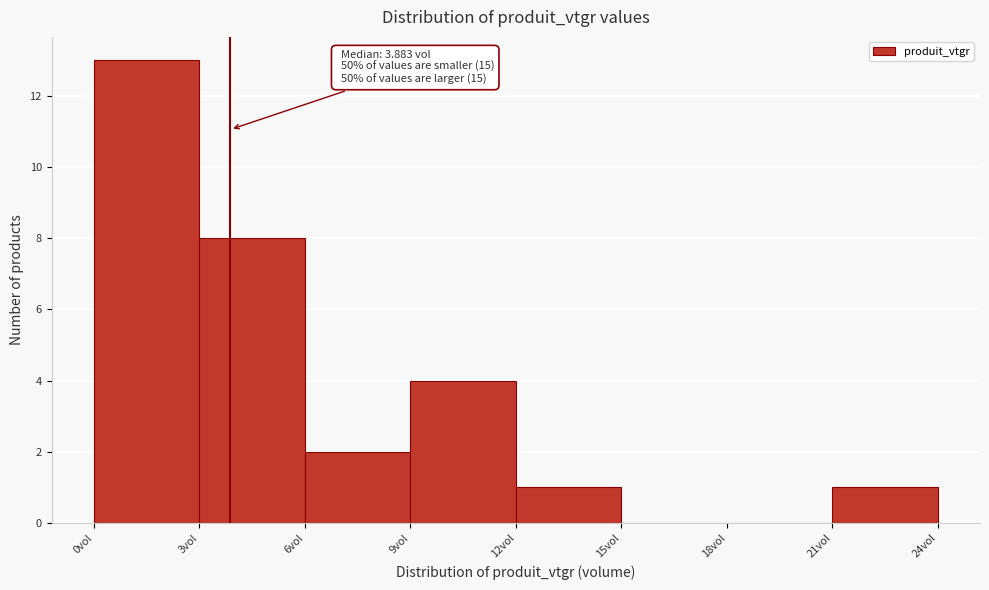

Over which range of the x-axis is the bar tallest?

0 to 3